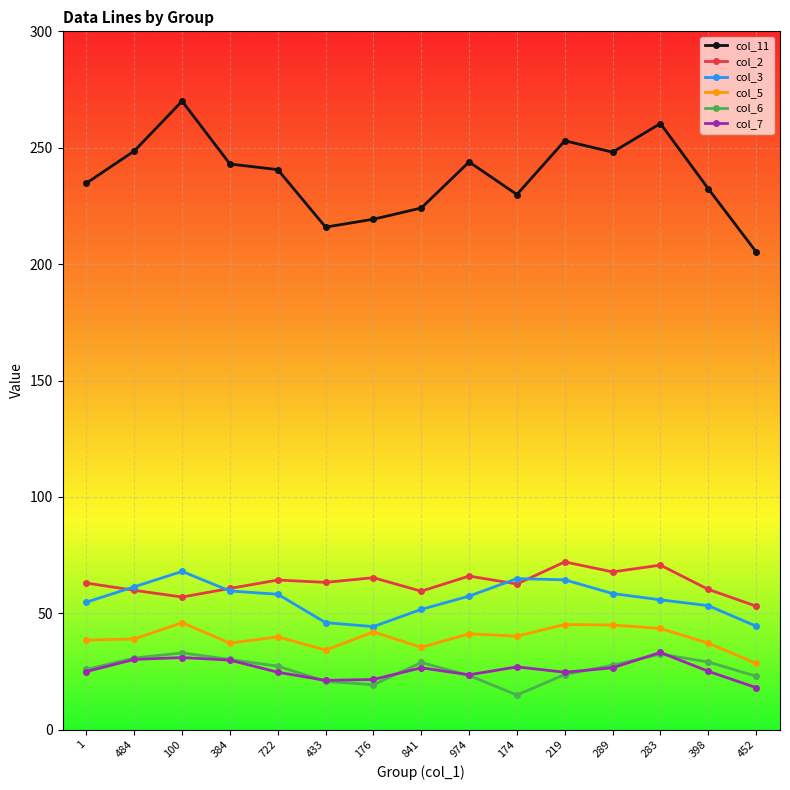

True or false: col_2 and col_7 cross at least once.

False